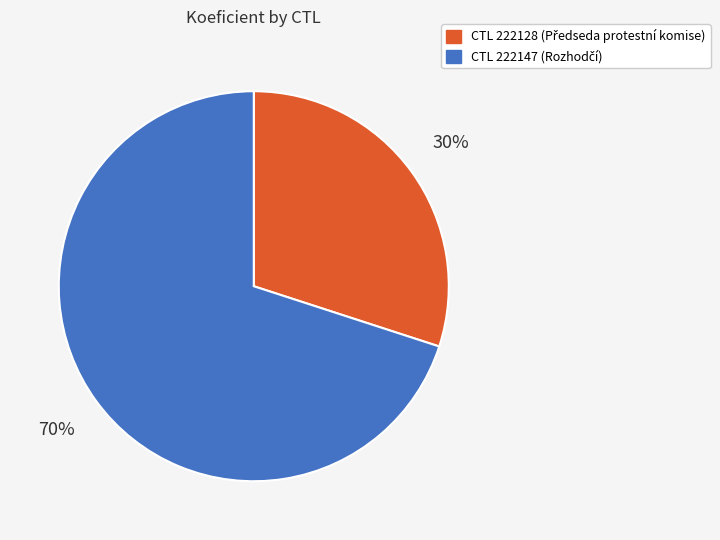

Does any single category account for the majority?

Yes